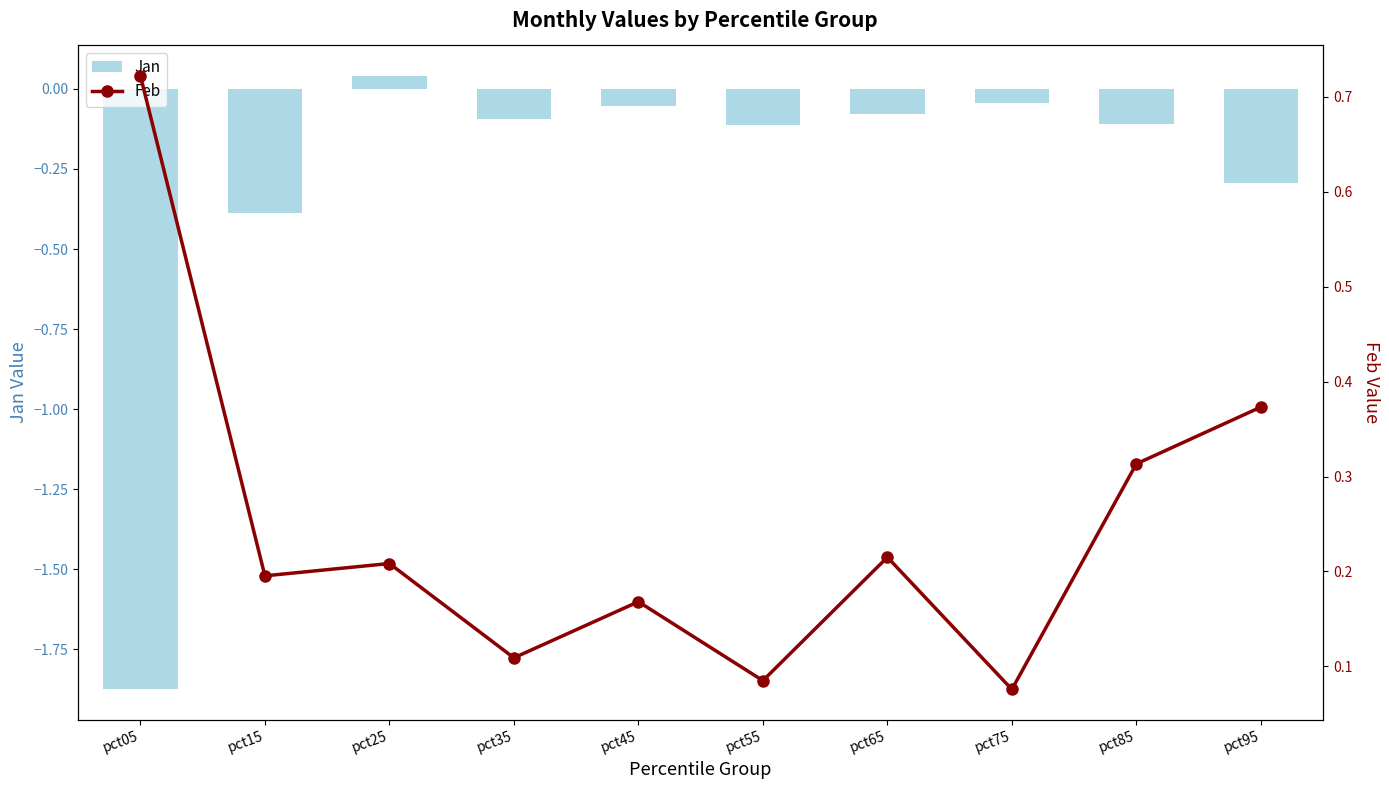

At which category does the chart reach its minimum across all series?

pct05